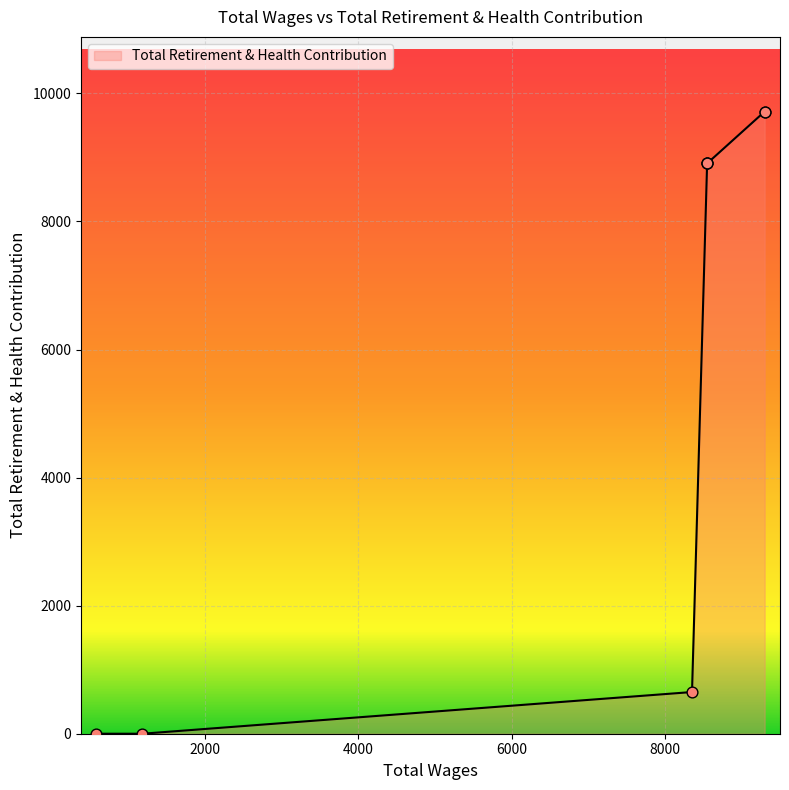

What is the change in value from 9300.0 to 1188.0?

-9716